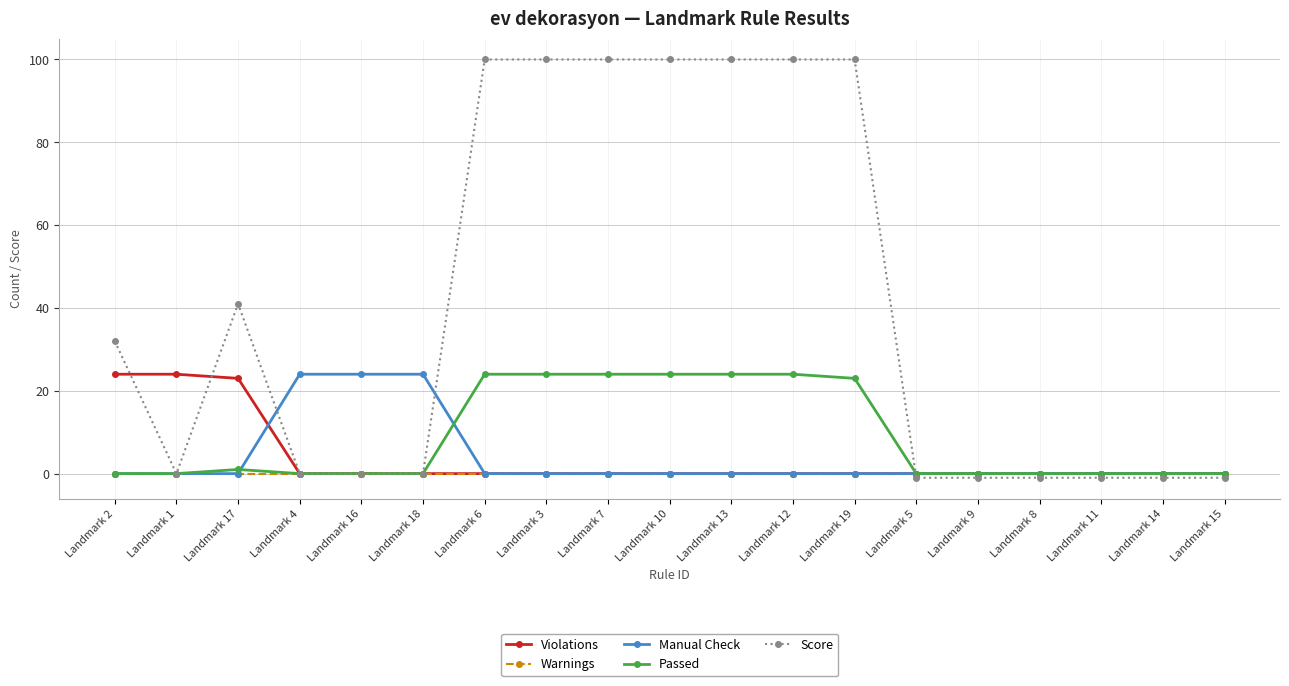

Reading left to right, list all the values displayed in this chart.

Violations: Landmark 2=24	Landmark 1=24	Landmark 17=23	Landmark 4=0	Landmark 16=0	Landmark 18=0	Landmark 6=0	Landmark 3=0	Landmark 7=0	Landmark 10=0	Landmark 13=0	Landmark 12=0	Landmark 19=0	Landmark 5=0	Landmark 9=0	Landmark 8=0	Landmark 11=0	Landmark 14=0	Landmark 15=0
Warnings: Landmark 2=0	Landmark 1=0	Landmark 17=0	Landmark 4=0	Landmark 16=0	Landmark 18=0	Landmark 6=0	Landmark 3=0	Landmark 7=0	Landmark 10=0	Landmark 13=0	Landmark 12=0	Landmark 19=0	Landmark 5=0	Landmark 9=0	Landmark 8=0	Landmark 11=0	Landmark 14=0	Landmark 15=0
Manual Check: Landmark 2=0	Landmark 1=0	Landmark 17=0	Landmark 4=24	Landmark 16=24	Landmark 18=24	Landmark 6=0	Landmark 3=0	Landmark 7=0	Landmark 10=0	Landmark 13=0	Landmark 12=0	Landmark 19=0	Landmark 5=0	Landmark 9=0	Landmark 8=0	Landmark 11=0	Landmark 14=0	Landmark 15=0
Passed: Landmark 2=0	Landmark 1=0	Landmark 17=1	Landmark 4=0	Landmark 16=0	Landmark 18=0	Landmark 6=24	Landmark 3=24	Landmark 7=24	Landmark 10=24	Landmark 13=24	Landmark 12=24	Landmark 19=23	Landmark 5=0	Landmark 9=0	Landmark 8=0	Landmark 11=0	Landmark 14=0	Landmark 15=0
Score: Landmark 2=32	Landmark 1=0	Landmark 17=41	Landmark 4=0	Landmark 16=0	Landmark 18=0	Landmark 6=100	Landmark 3=100	Landmark 7=100	Landmark 10=100	Landmark 13=100	Landmark 12=100	Landmark 19=100	Landmark 5=-1	Landmark 9=-1	Landmark 8=-1	Landmark 11=-1	Landmark 14=-1	Landmark 15=-1